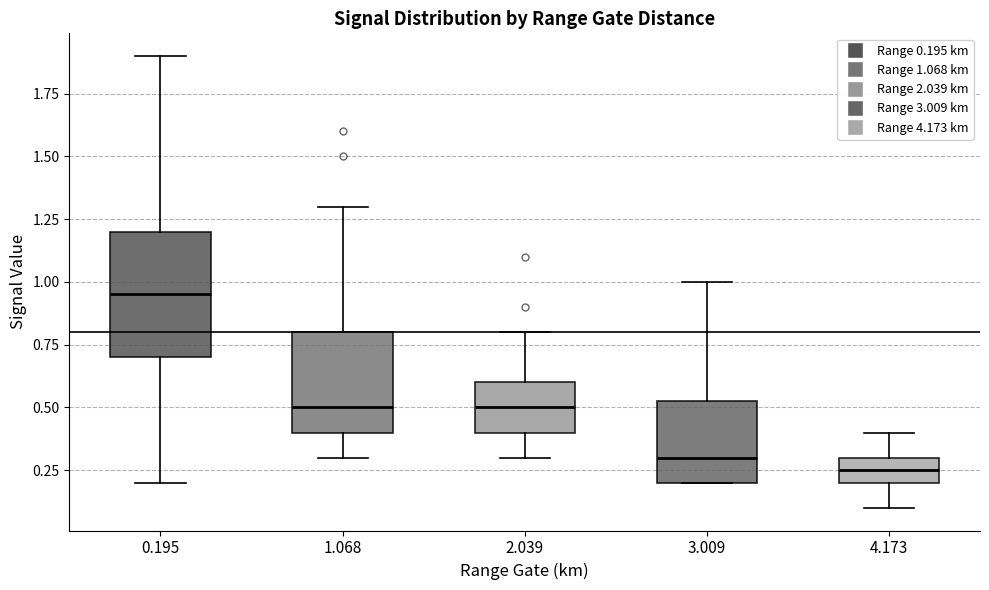

Reading left to right, read every box against the y-axis: the position of its median line, the range the box covers, and the ends of its whiskers. The values are not printed on the chart, so give them approximately, as read against the axis.

0.195: median 0.95, box 0.70 to 1.20, whiskers 0.20 to 1.90
1.068: median 0.50, box 0.40 to 0.80, whiskers 0.30 to 1.30
2.039: median 0.50, box 0.40 to 0.60, whiskers 0.30 to 0.80
3.009: median 0.30, box 0.20 to 0.55, whiskers 0.20 to 1.00
4.173: median 0.25, box 0.20 to 0.30, whiskers 0.10 to 0.40